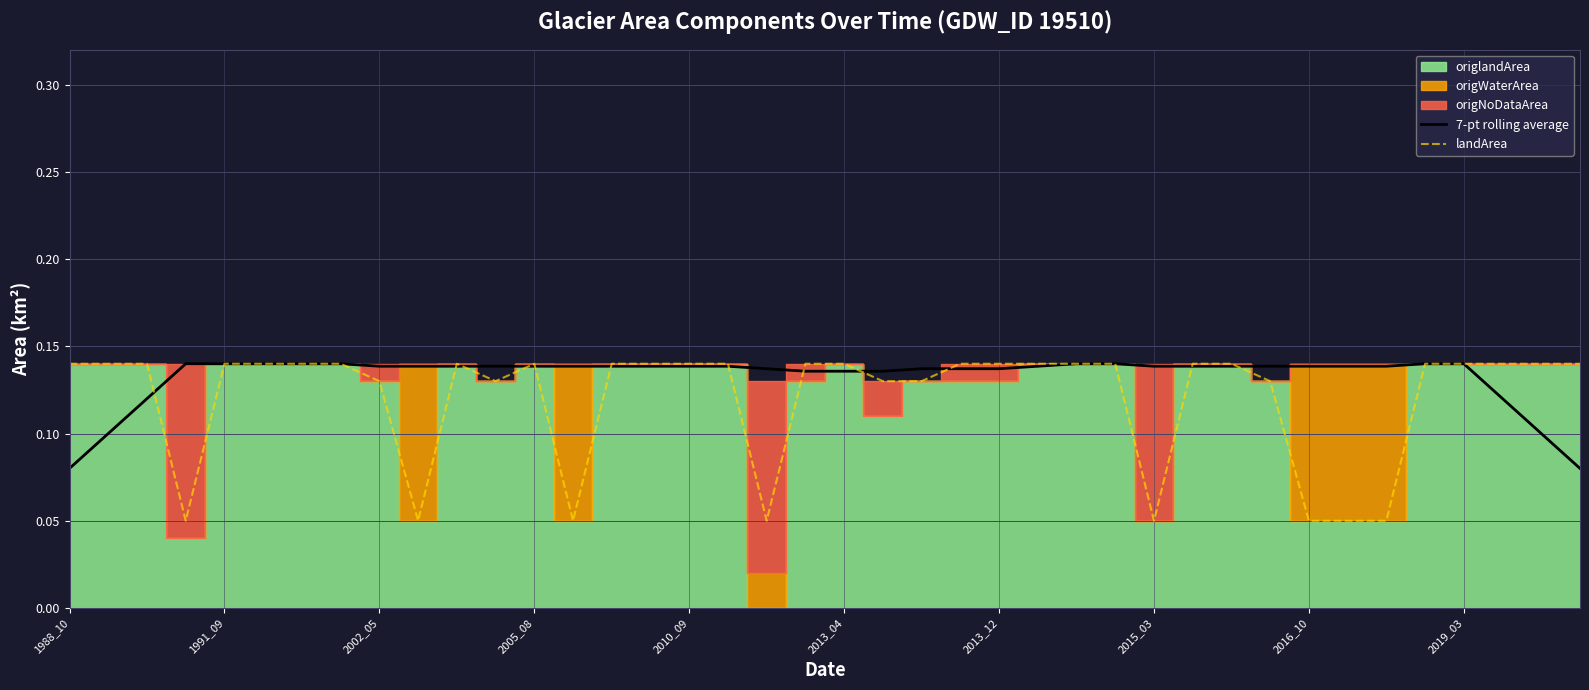

Is it true that 7-pt rolling average equals 0.2 at 2010_09?

False